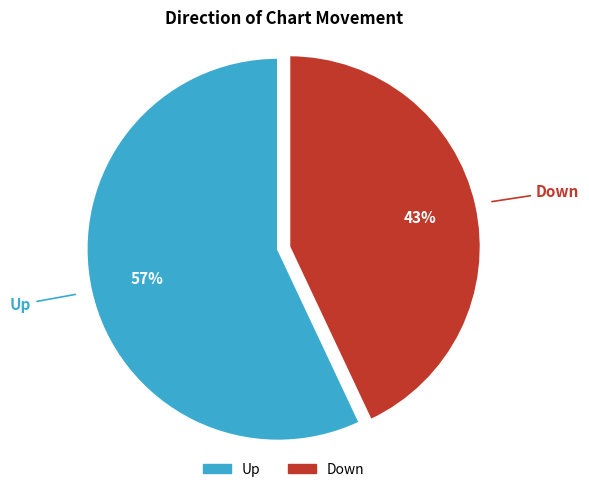

Rank the categories by value from lowest to highest.

Down, Up